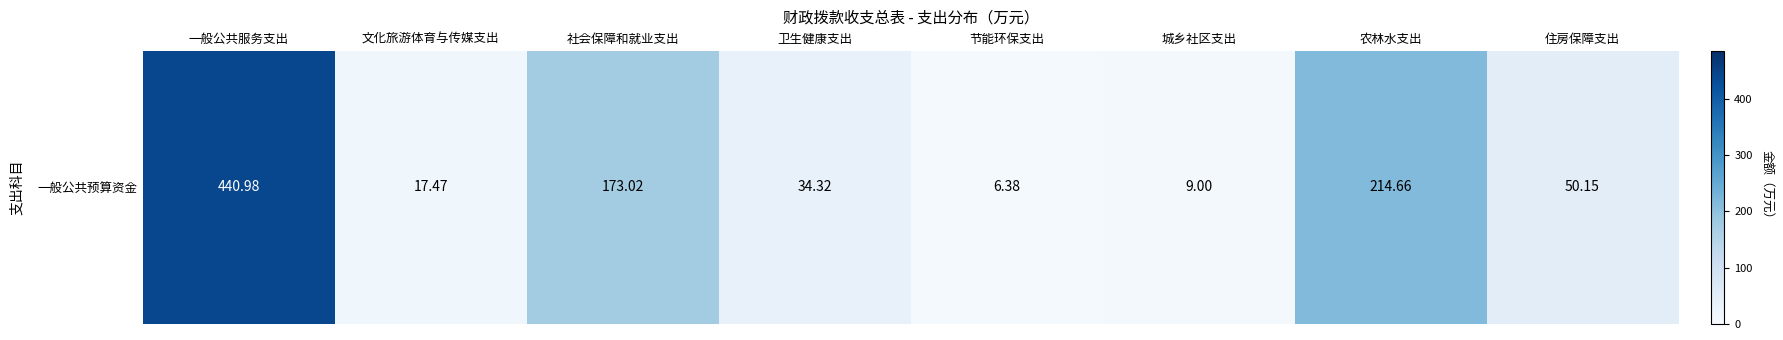

Which has a higher value, 社会保障和就业支出 or 住房保障支出?

社会保障和就业支出